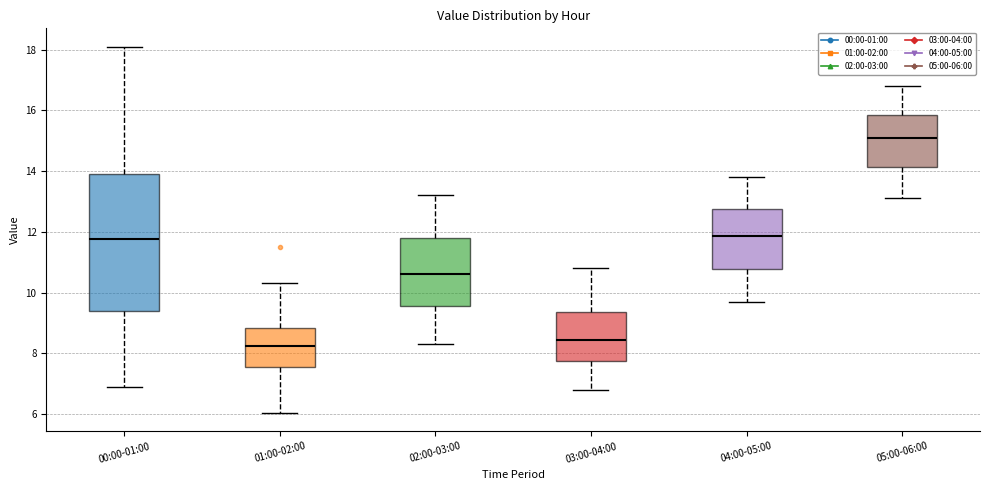

Comparing the boxes themselves (not the whiskers), which one is the tallest?

00:00-01:00